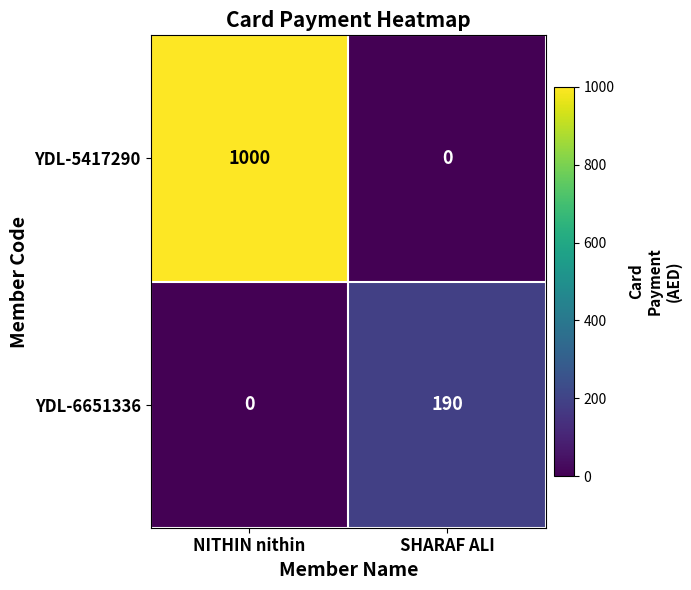

How many values in YDL-6651336 are above zero?

1